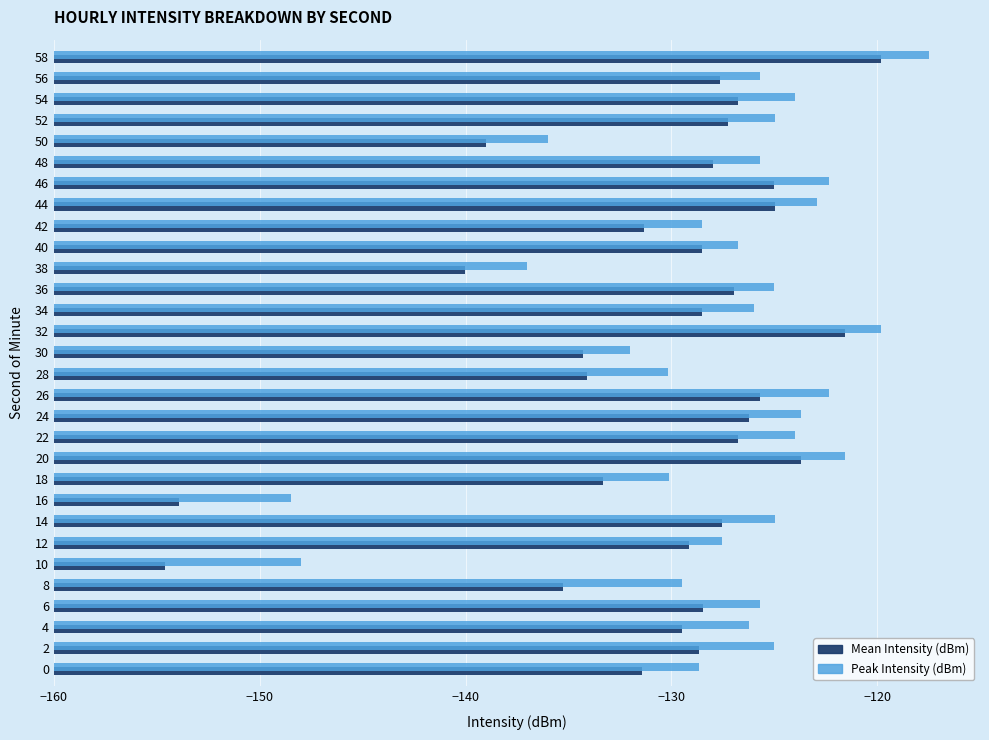

Rank the series at 56 from lowest to highest value.

Mean Intensity (dBm), Peak Intensity (dBm)